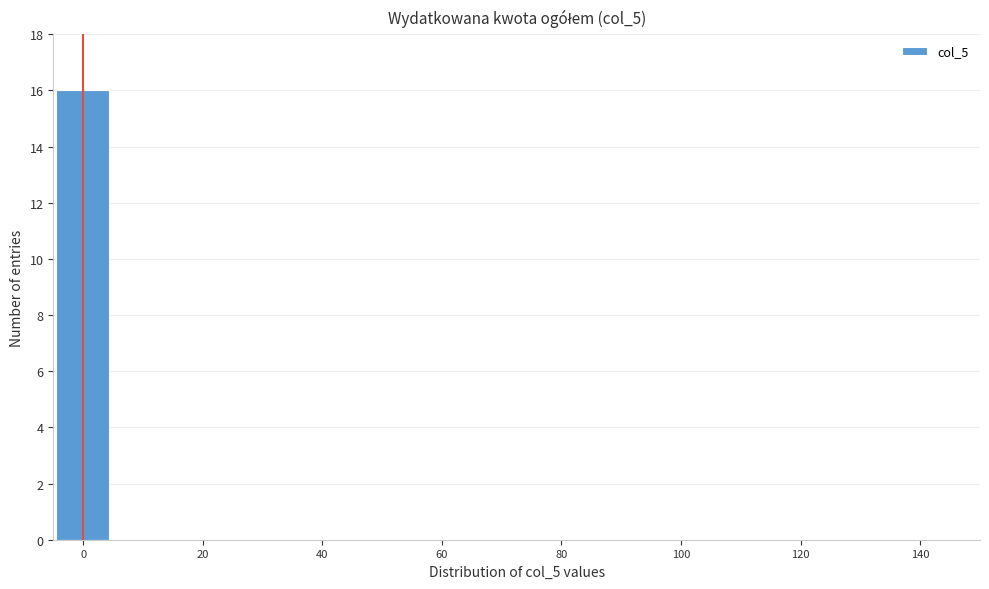

Reading left to right, transcribe this chart: for each bar, give the range it covers on the x-axis and its height. Neither the bar edges nor the heights are printed on the chart, so give them approximately, as read against the axes.

-4 to 4: 16
4 to 14: 0
14 to 24: 0
24 to 34: 0
34 to 44: 0
44 to 54: 0
54 to 62: 0
62 to 72: 0
72 to 82: 0
82 to 92: 0
92 to 102: 0
102 to 112: 0
112 to 120: 0
120 to 130: 0
130 to 140: 0
140 to 150: 0